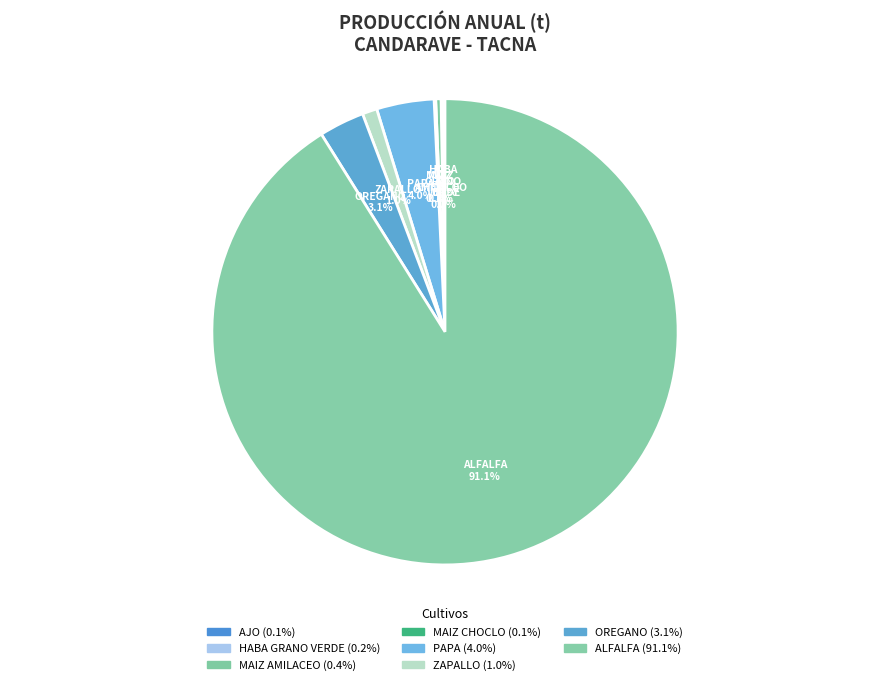

Which slice is the largest?

ALFALFA